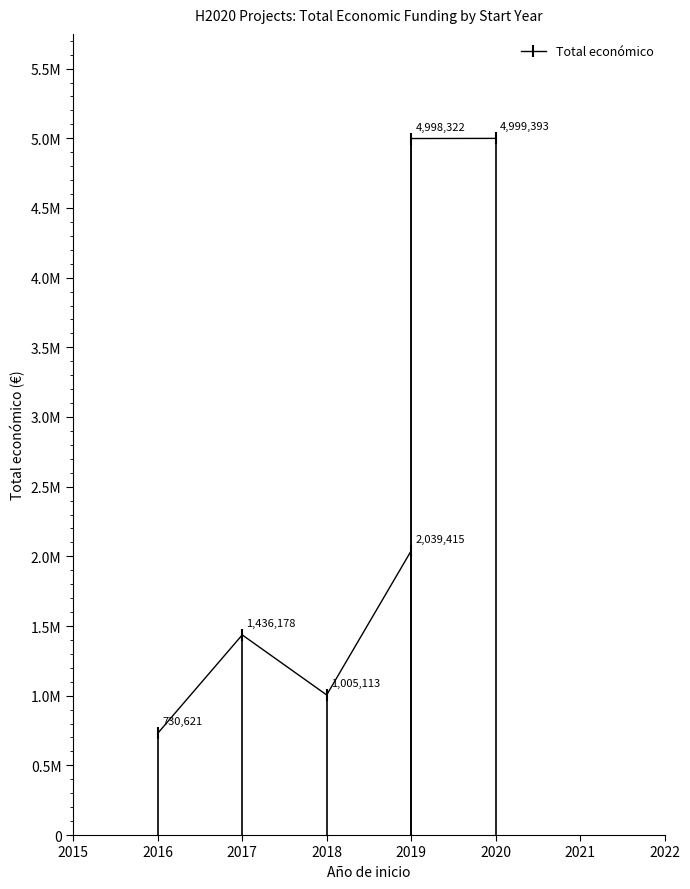

Reading right to left, what are all the values shown in this chart?

4999393	4998322	2039415	1005113	1436178	730621